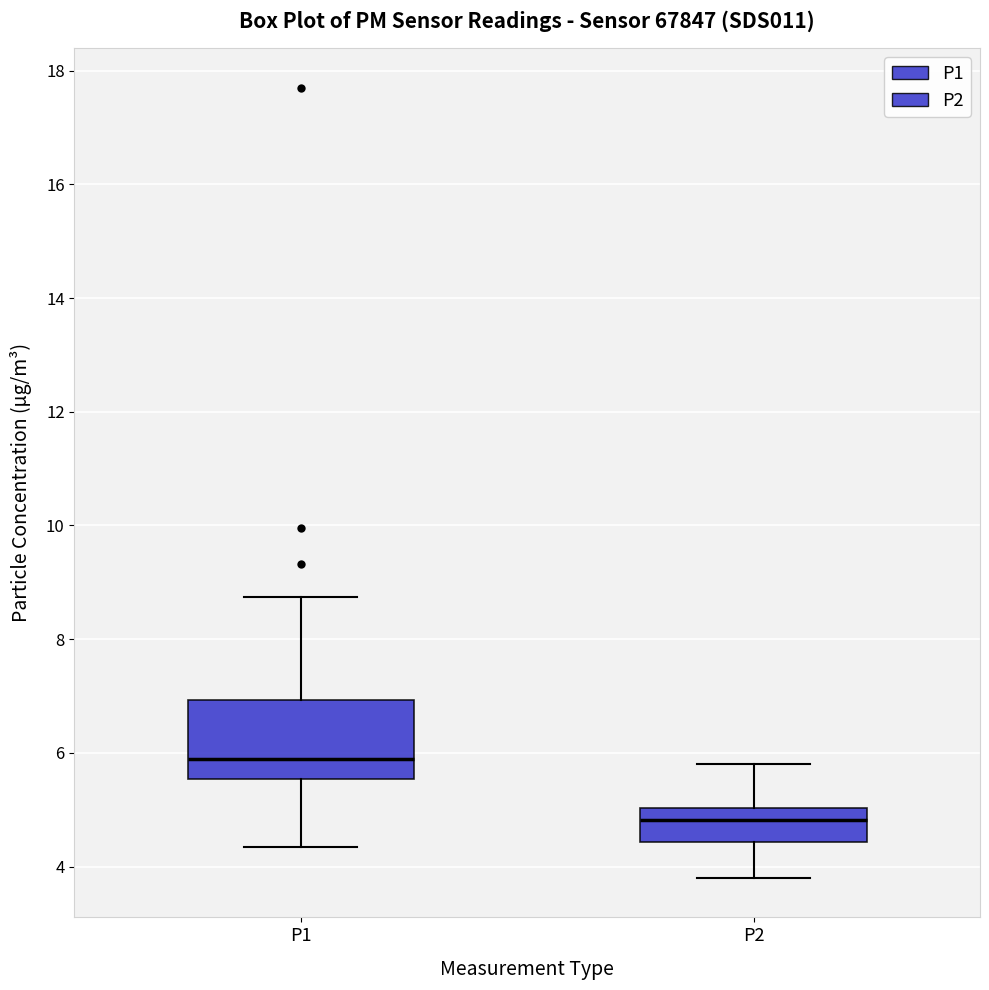

Comparing the boxes themselves (not the whiskers), which one is the tallest?

P1